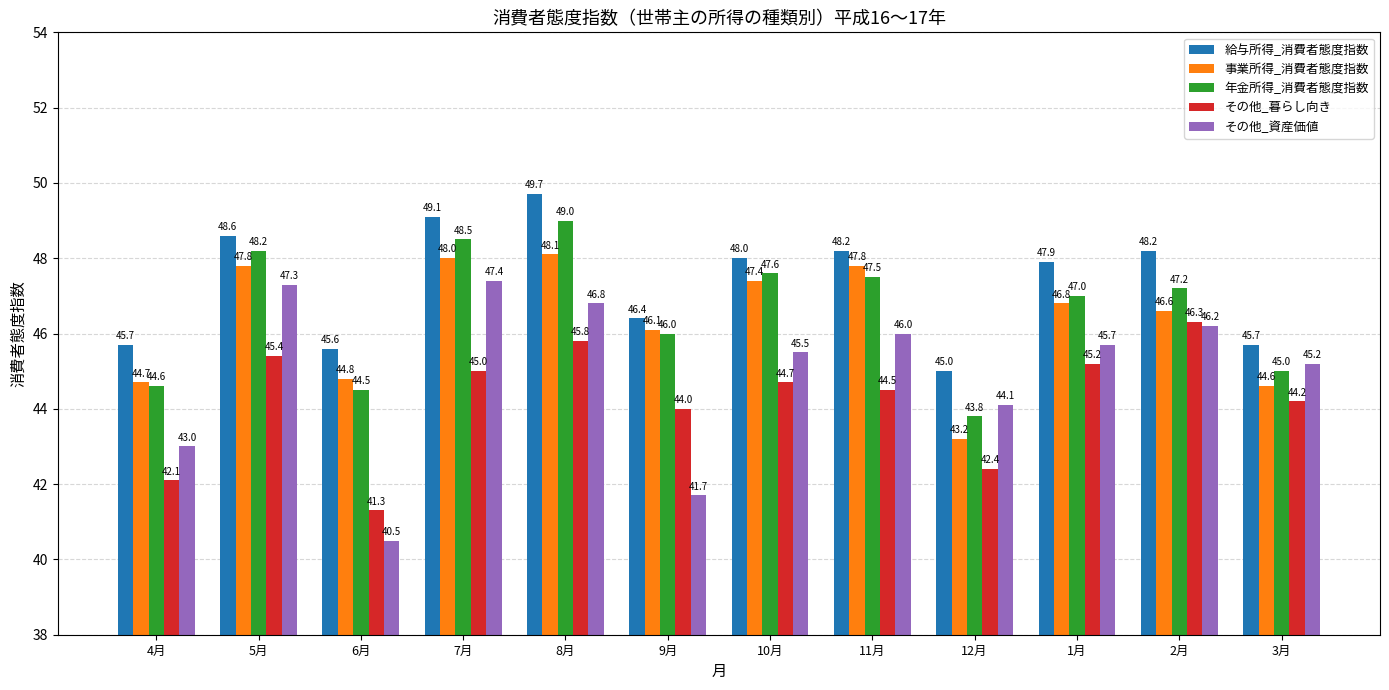

Reading left to right, what are all the values shown in this chart?

給与所得_消費者態度指数: 4月=45.7	5月=48.6	6月=45.6	7月=49.1	8月=49.7	9月=46.4	10月=48.0	11月=48.2	12月=45.0	1月=47.9	2月=48.2	3月=45.7
事業所得_消費者態度指数: 4月=44.7	5月=47.8	6月=44.8	7月=48.0	8月=48.1	9月=46.1	10月=47.4	11月=47.8	12月=43.2	1月=46.8	2月=46.6	3月=44.6
年金所得_消費者態度指数: 4月=44.6	5月=48.2	6月=44.5	7月=48.5	8月=49.0	9月=46.0	10月=47.6	11月=47.5	12月=43.8	1月=47.0	2月=47.2	3月=45.0
その他_暮らし向き: 4月=42.1	5月=45.4	6月=41.3	7月=45.0	8月=45.8	9月=44.0	10月=44.7	11月=44.5	12月=42.4	1月=45.2	2月=46.3	3月=44.2
その他_資産価値: 4月=43.0	5月=47.3	6月=40.5	7月=47.4	8月=46.8	9月=41.7	10月=45.5	11月=46.0	12月=44.1	1月=45.7	2月=46.2	3月=45.2